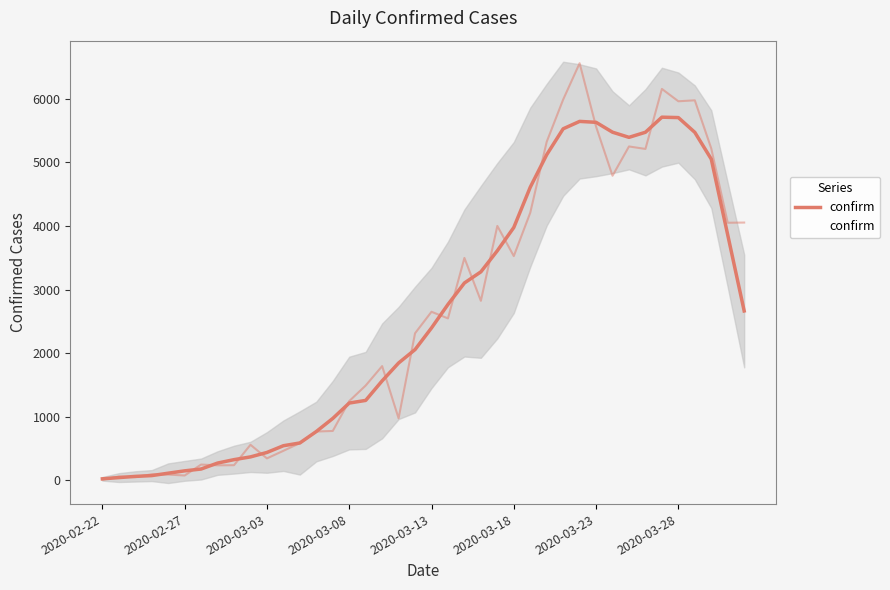

Reading left to right, what are all the values shown in this chart?

14	62	53	97	93	78	250	238	240	561	347	466	587	769	778	1247	1492	1797	977	2313	2651	2547	3497	2823	4000	3526	4207	5322	5986	6557	5560	4789	5249	5210	6153	5959	5974	5217	4050	4053